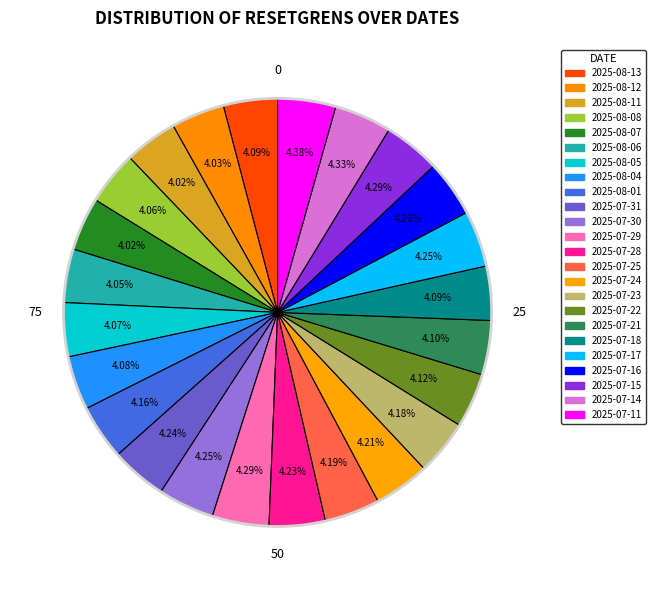

Is it true that 2025-07-18 is 12% of the pie?

False